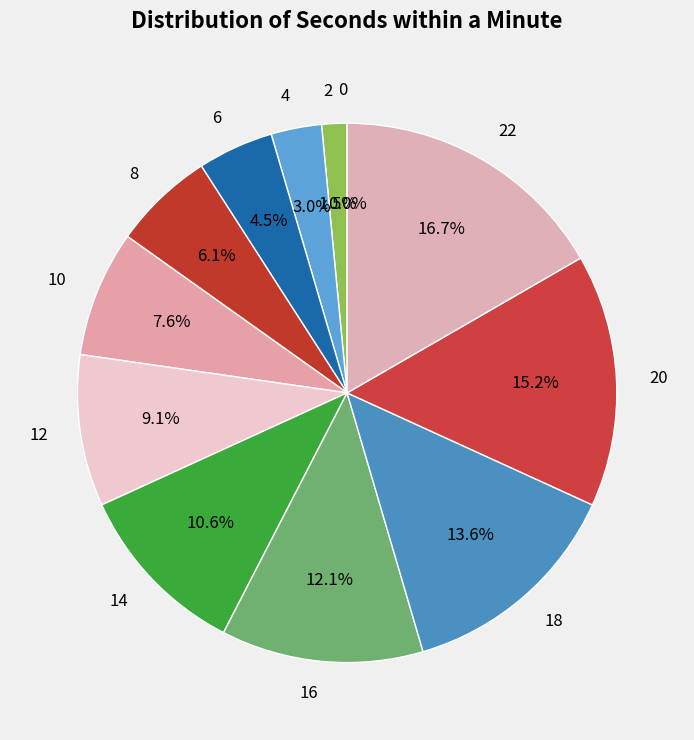

Approximately how many times larger is the value at 6 compared to 12?

0.5